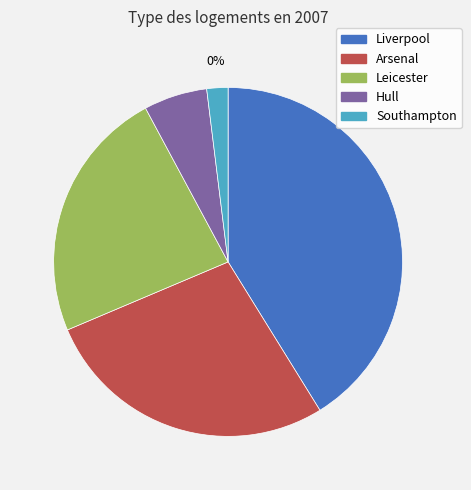

Approximately how many times larger is the value at Hull compared to Southampton?

3.0